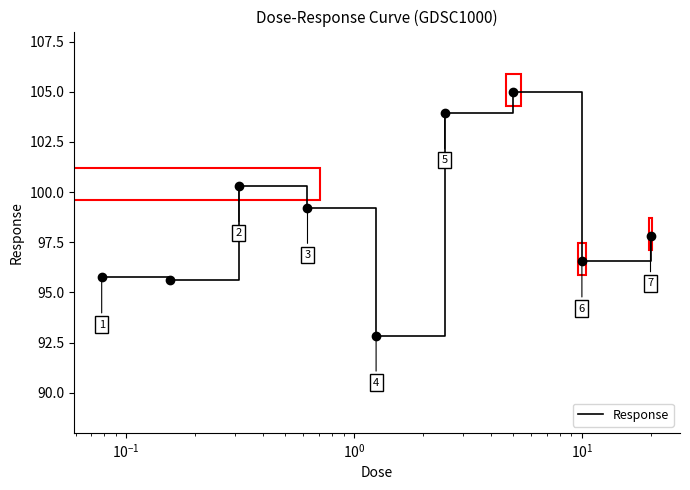

What is the maximum value shown in the chart?

105.0